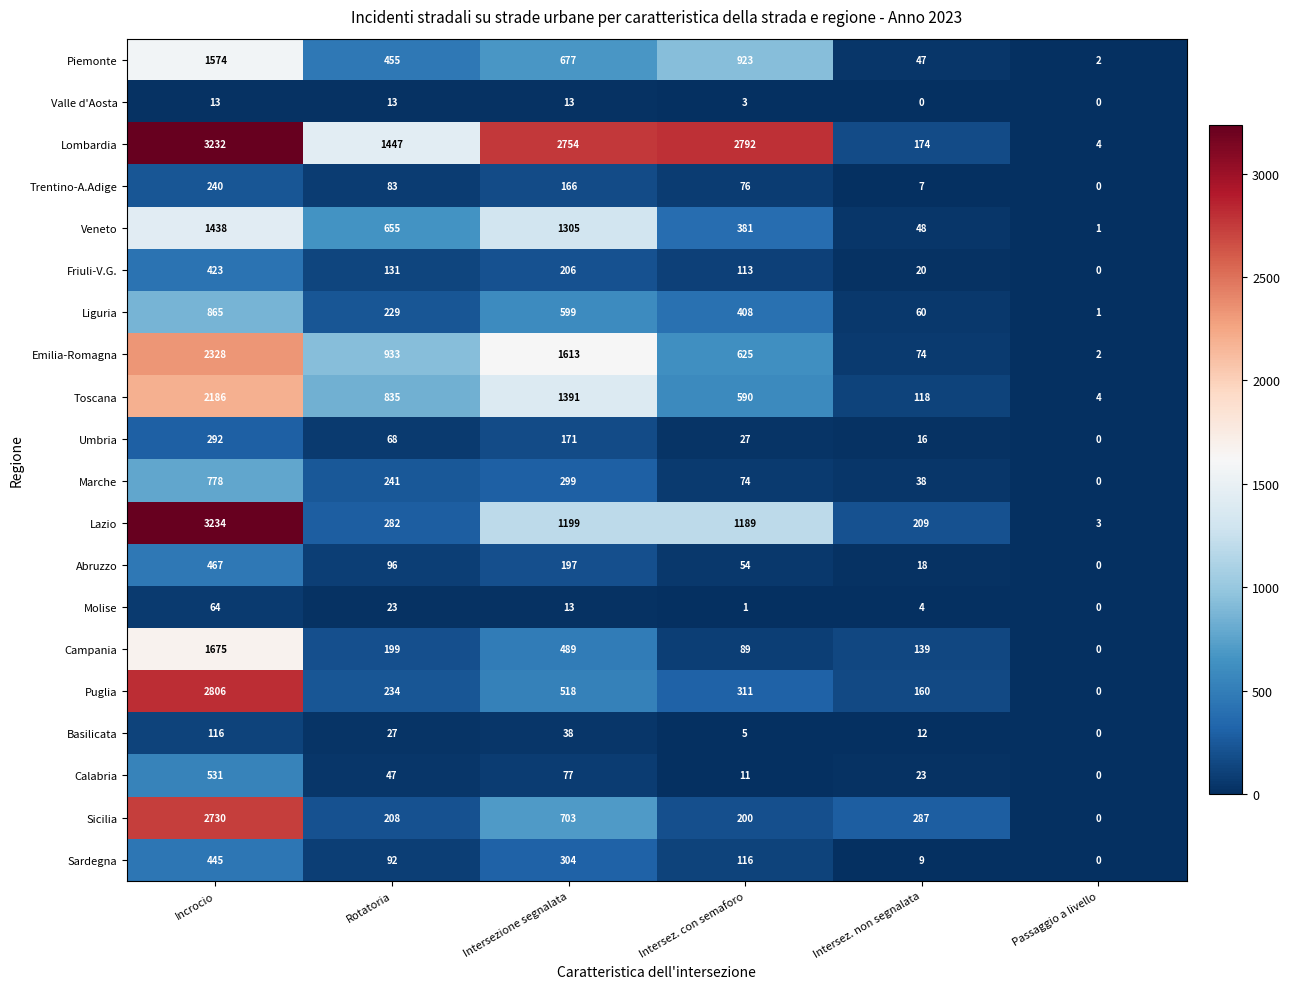

At which label does Sicilia first exceed 287?

Incrocio